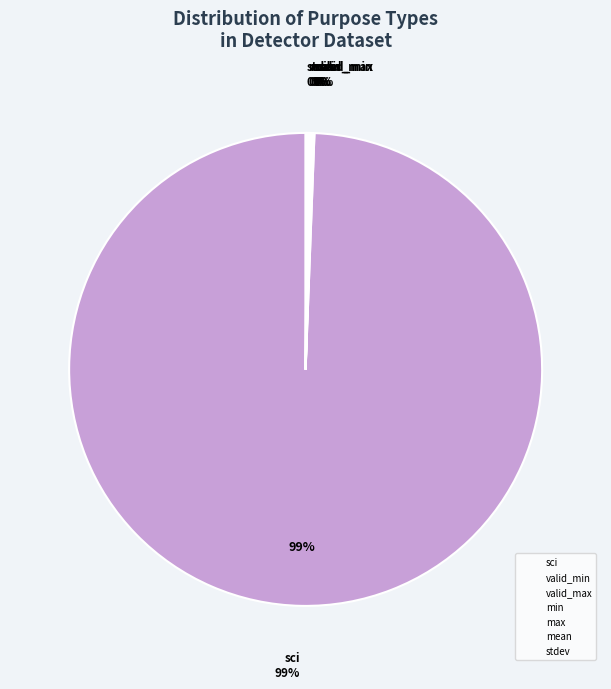

What is the smallest slice in the pie chart?

valid_min